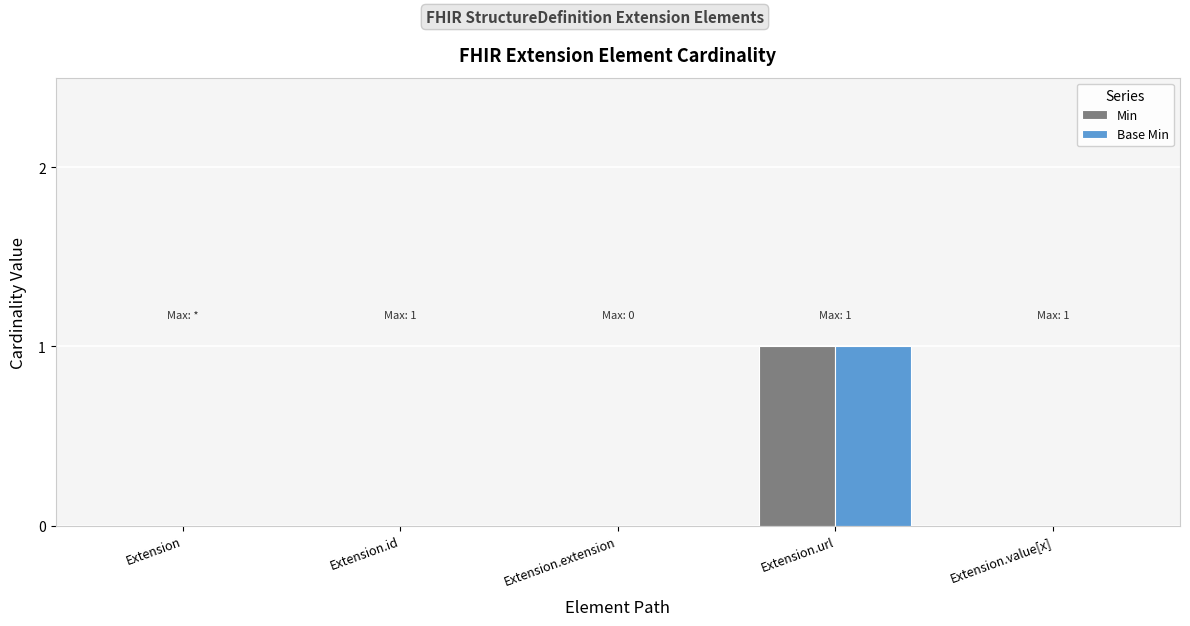

Which category has the highest value in the Min series?

Extension.url